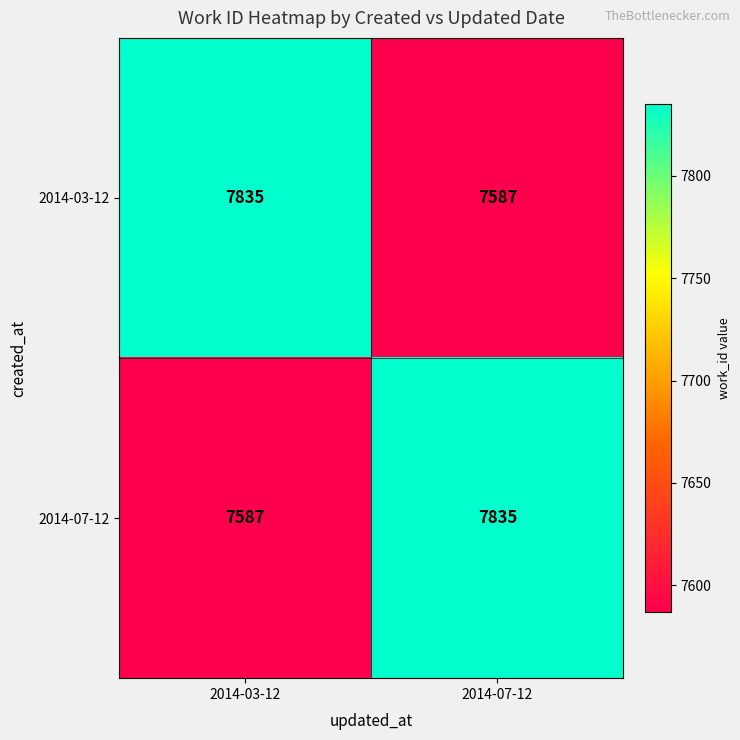

What is the difference between the maximum and minimum values in the 2014-07-12 series?

248